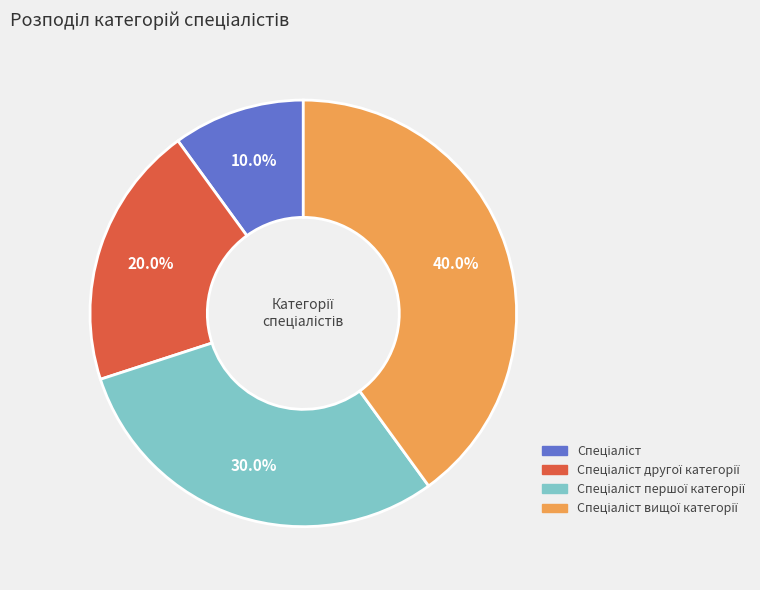

Is there a majority slice in this chart?

No